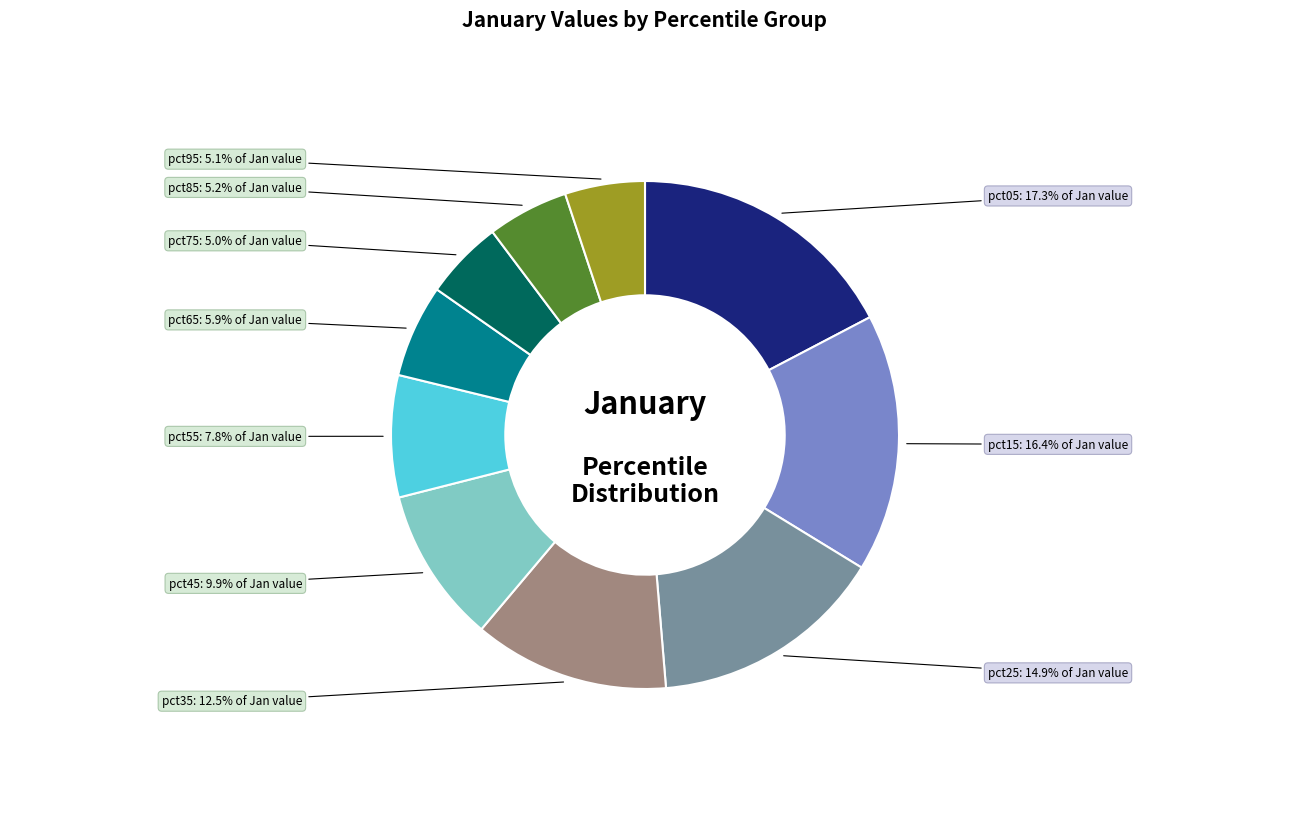

Is it true that pct55 is 1% of the pie?

False